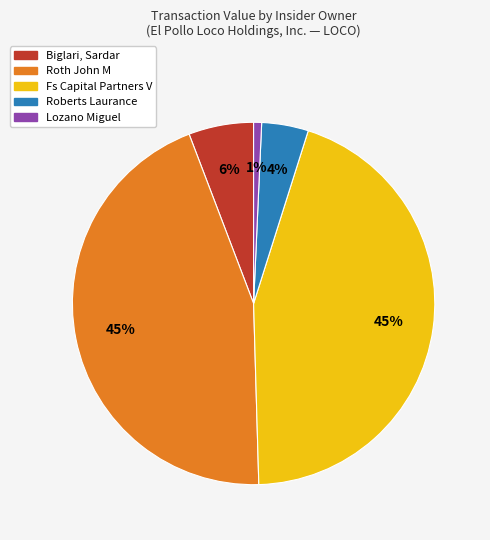

Between Roberts Laurance and Lozano Miguel, which is larger?

Roberts Laurance